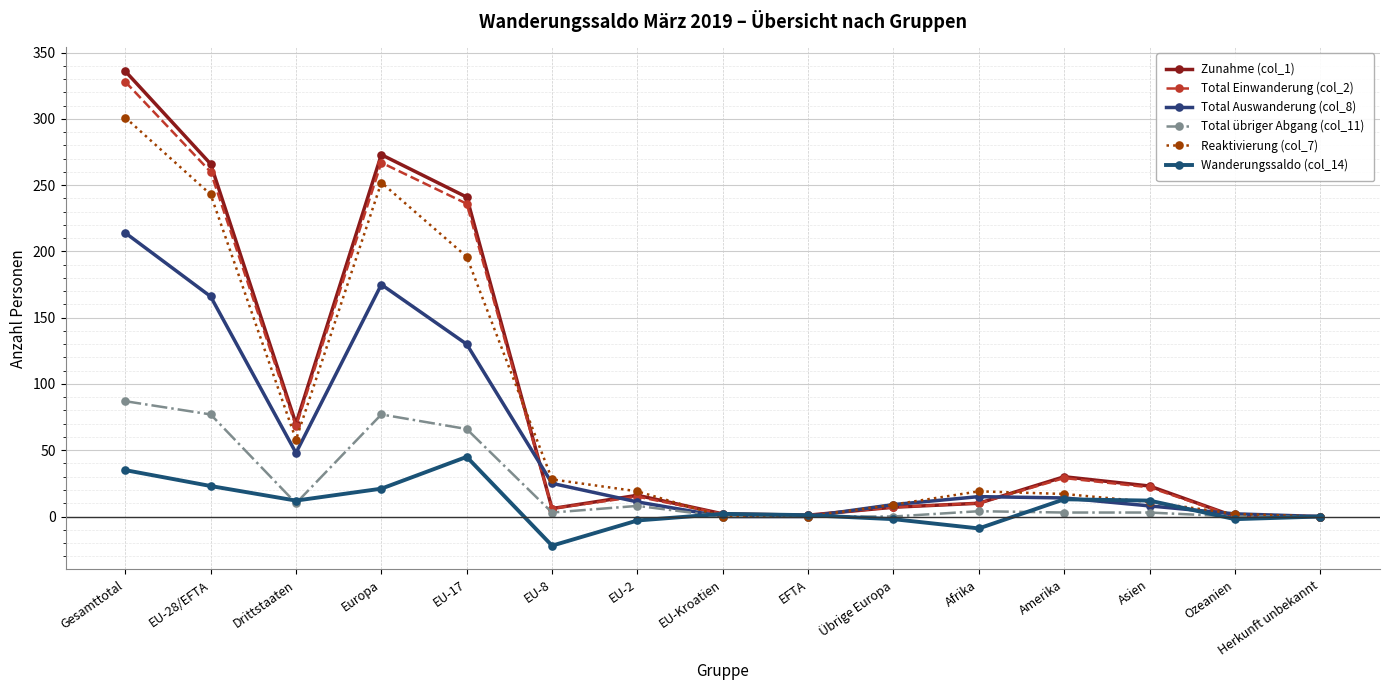

Count the number of categories in the chart.

15